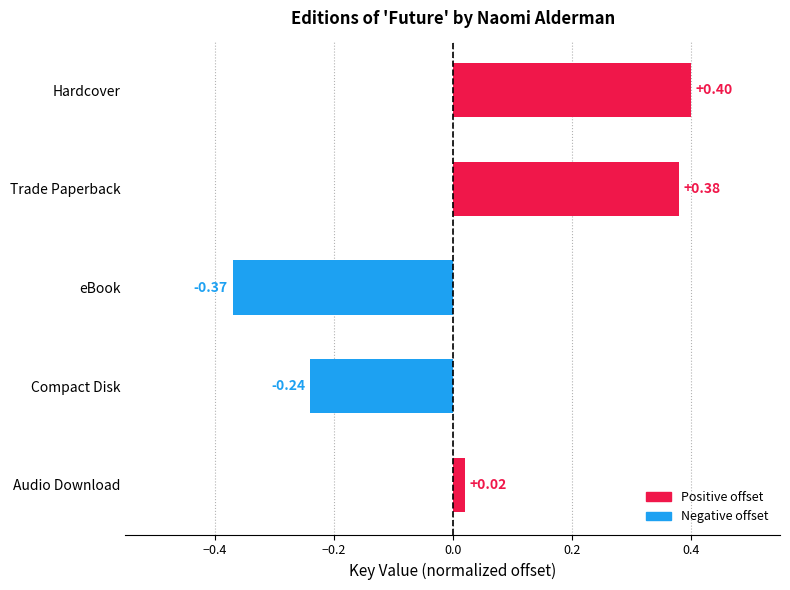

Which category has the highest value across all series?

Hardcover